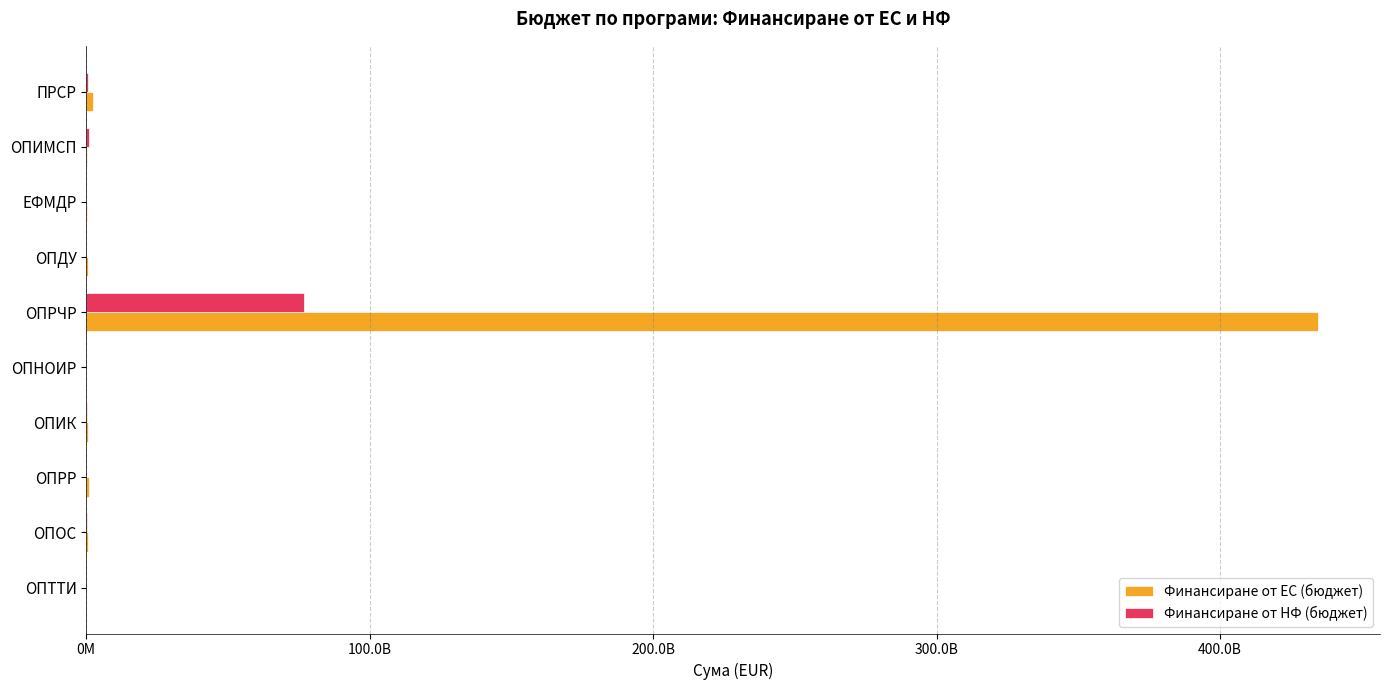

What are all the series names shown in the legend?

Финансиране от ЕС (бюджет), Финансиране от НФ (бюджет)